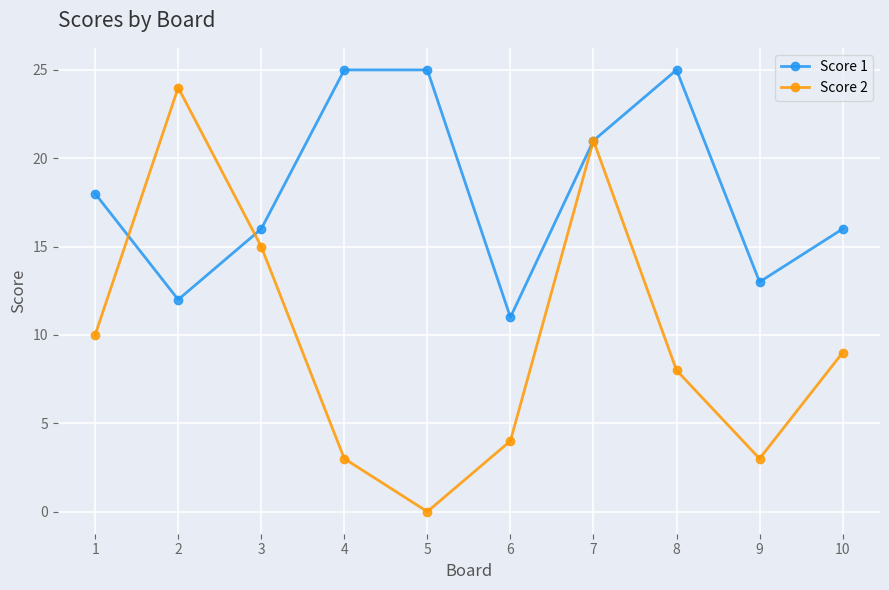

The Score 2 series shows 5 at 10. True or false?

False